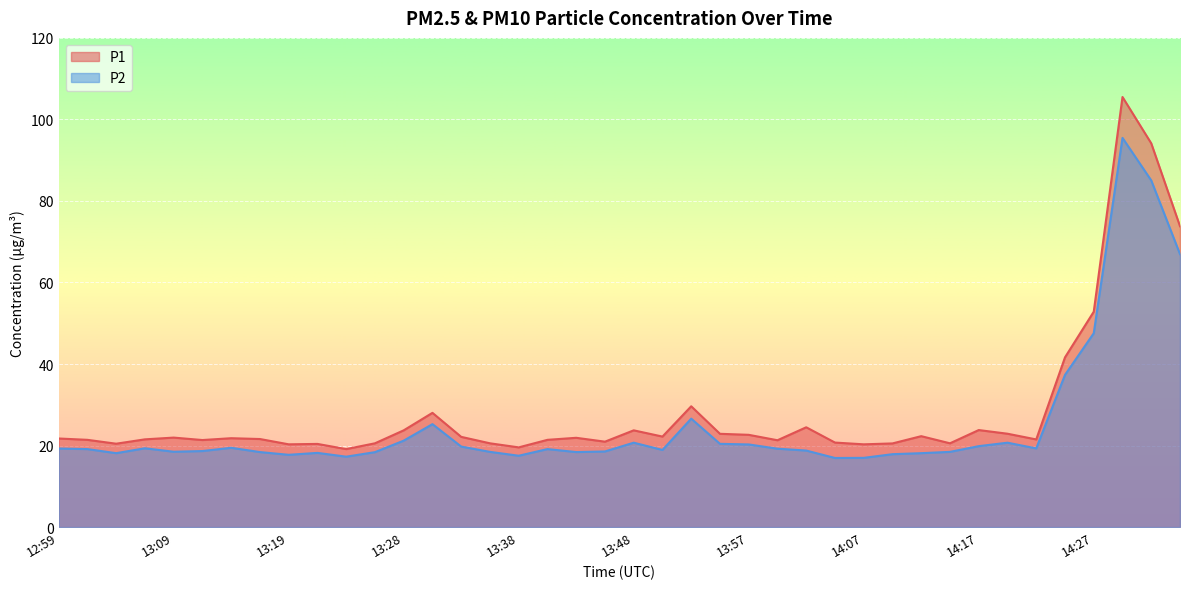

What is the approximate value of P1 at 12:59?

21.7